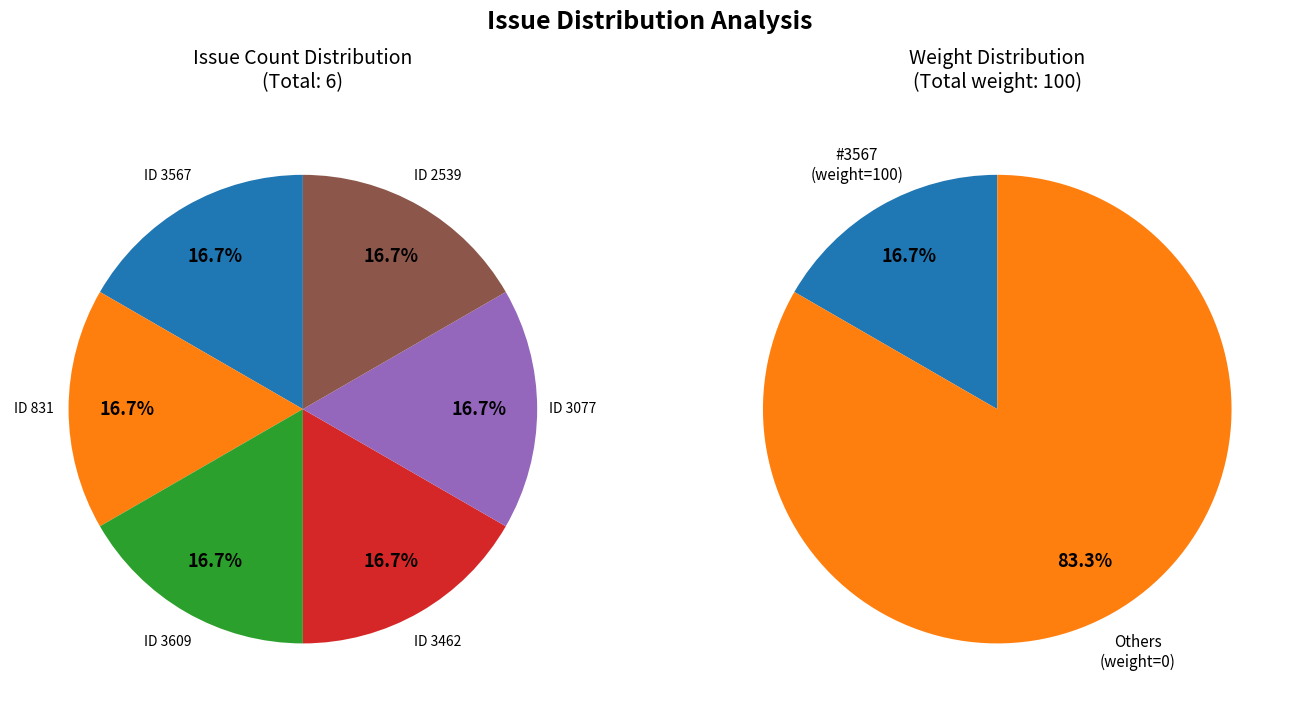

Between 831 and 3567, which is larger?

3567